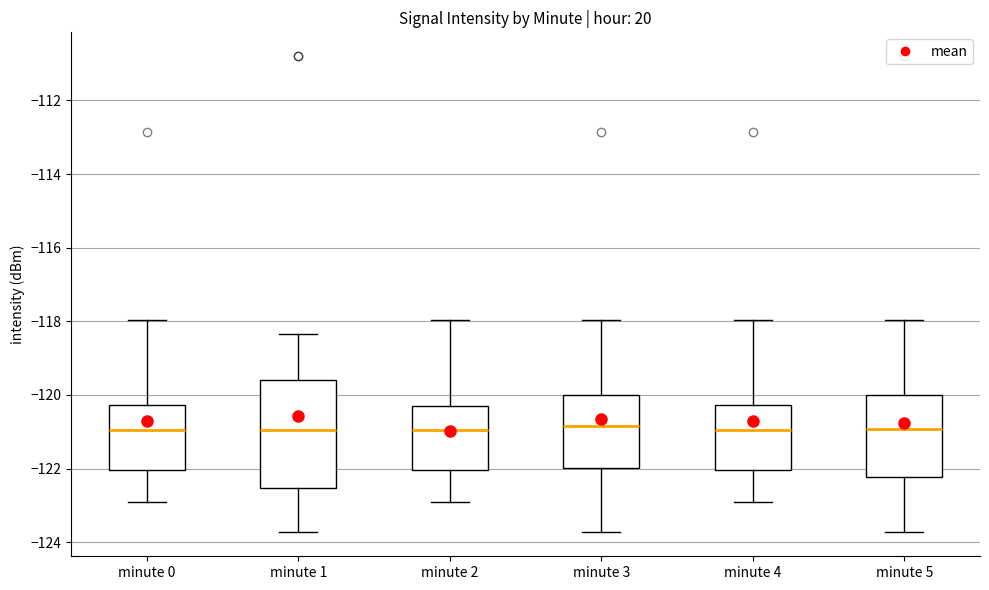

Reading left to right, read every box against the y-axis: the position of its median line, the range the box covers, and the ends of its whiskers. The values are not printed on the chart, so give them approximately, as read against the axis.

minute 0: median -121.0, box -122.0 to -120.2, whiskers -123.0 to -118.0
minute 1: median -121.0, box -122.6 to -119.6, whiskers -123.8 to -118.4
minute 2: median -121.0, box -122.0 to -120.2, whiskers -123.0 to -118.0
minute 3: median -120.8, box -122.0 to -120.0, whiskers -123.8 to -118.0
minute 4: median -121.0, box -122.0 to -120.2, whiskers -123.0 to -118.0
minute 5: median -121.0, box -122.2 to -120.0, whiskers -123.8 to -118.0